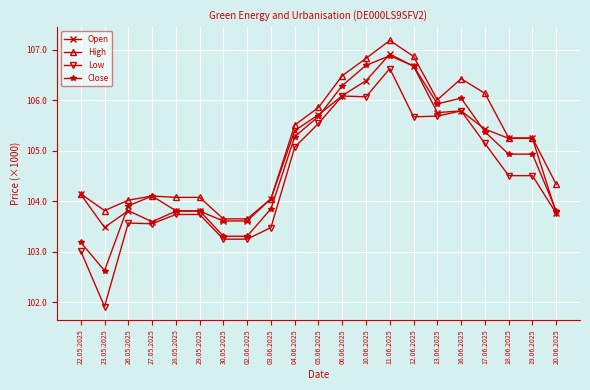

What position from the right is 27.05.2025?

18